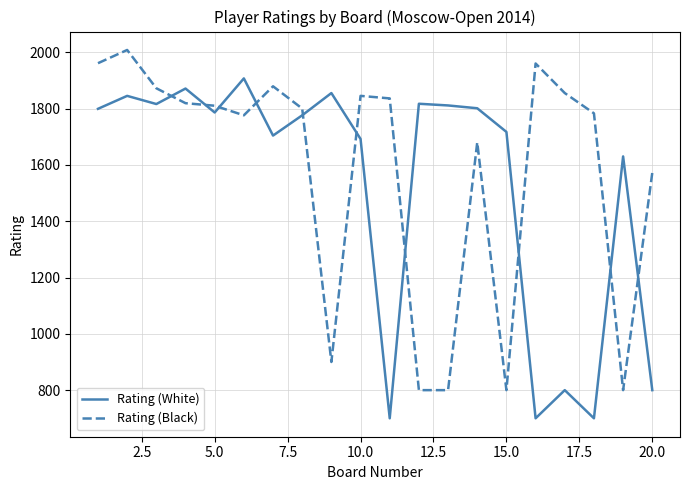

List the series in order of their peak value, lowest first.

Rating (White), Rating (Black)